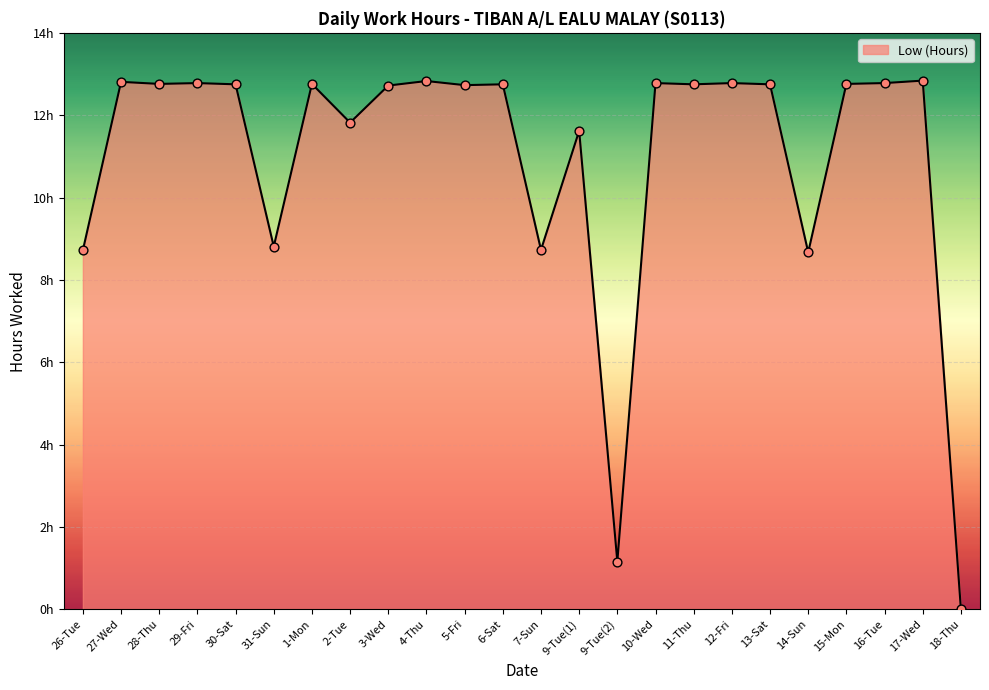

Which has a higher value, 1-Mon or 9-Tue(2)?

1-Mon